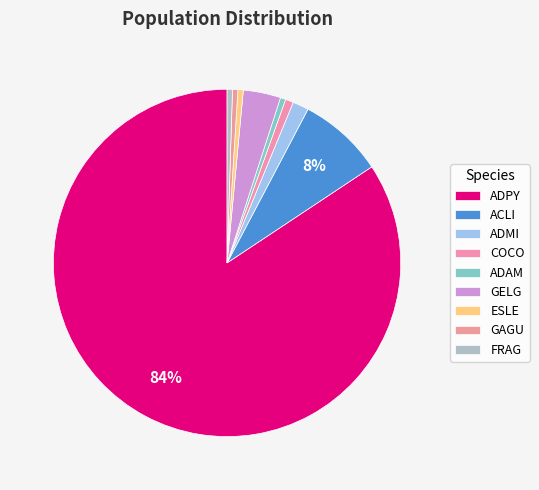

How many slices are in this pie chart?

9